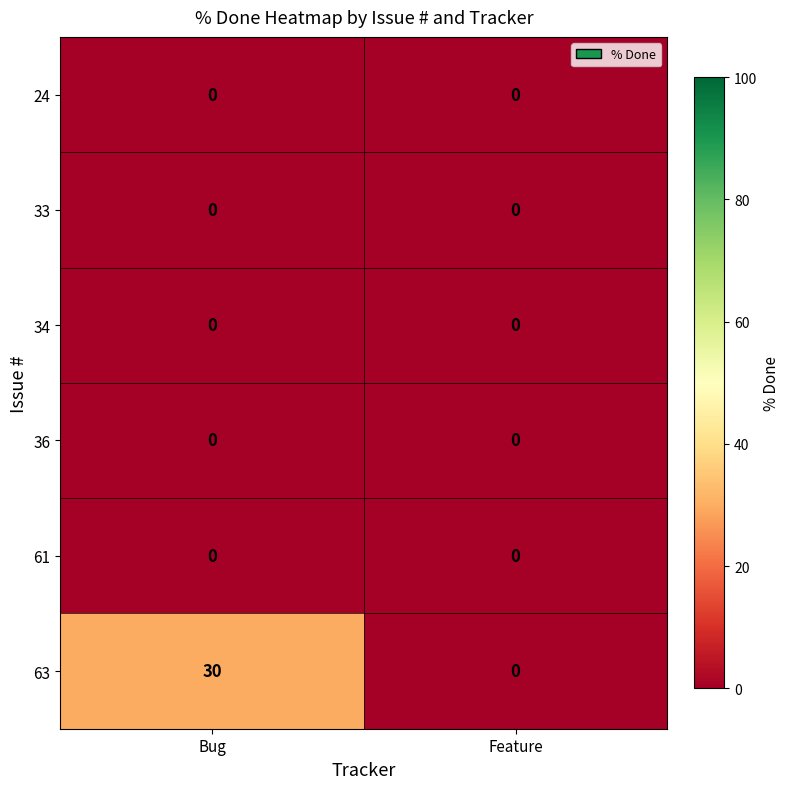

Rank the categories by 63 value from highest to lowest.

Bug, Feature